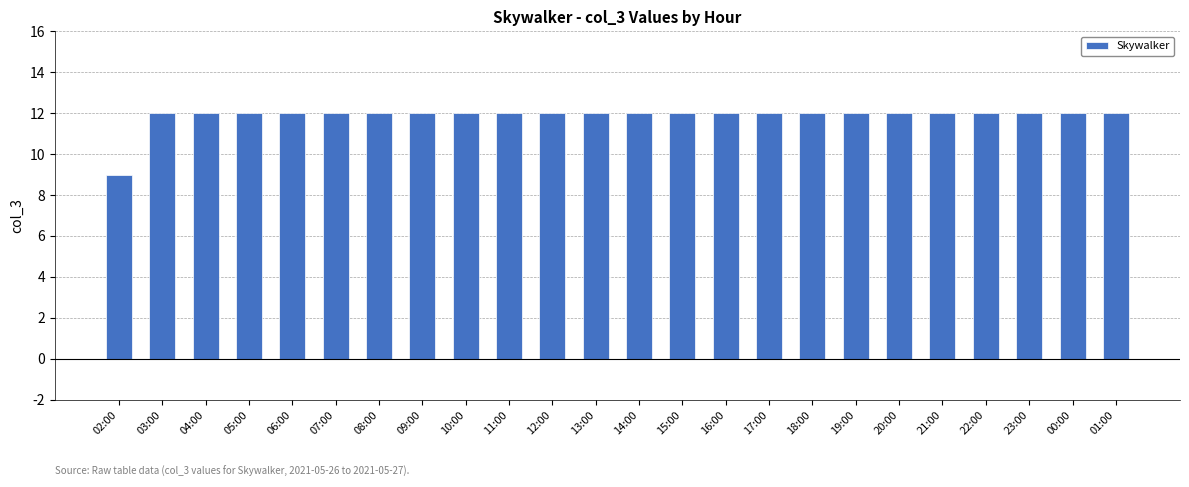

Approximately how many times larger is the value at 08:00 compared to 00:00?

1.0